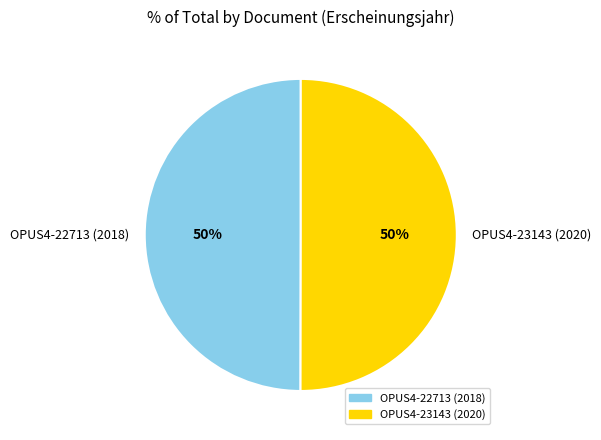

Count the number of slices in the pie.

2